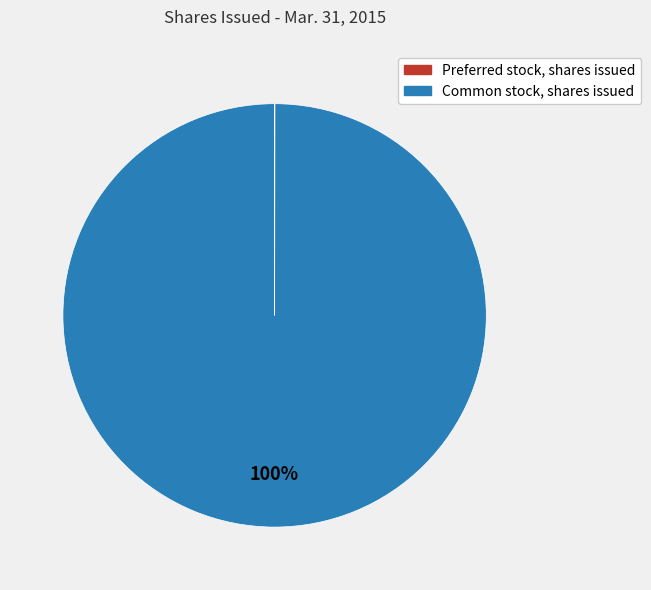

Is it true that Common stock, shares issued is 89% of the pie?

False